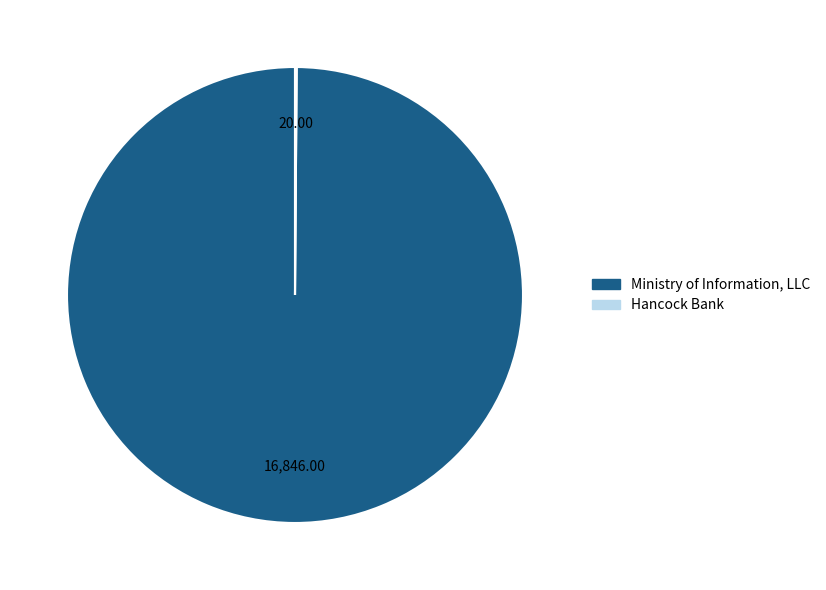

Which slice is the largest?

Ministry of Information, LLC